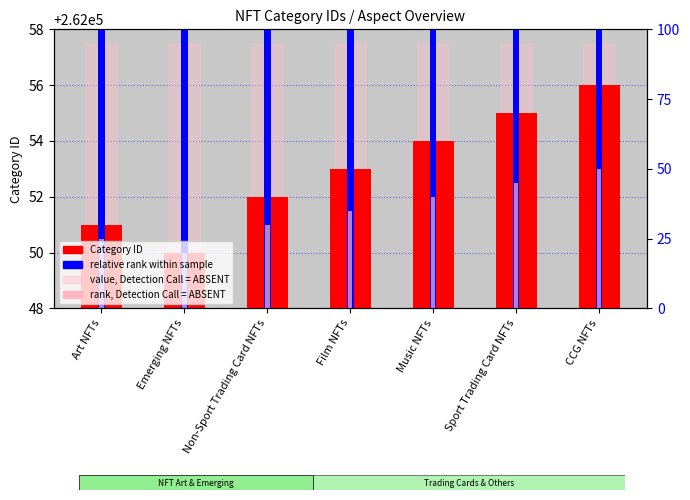

Is it true that rank, Detection Call = ABSENT equals 262051.0 at Non-Sport Trading Card NFTs?

True